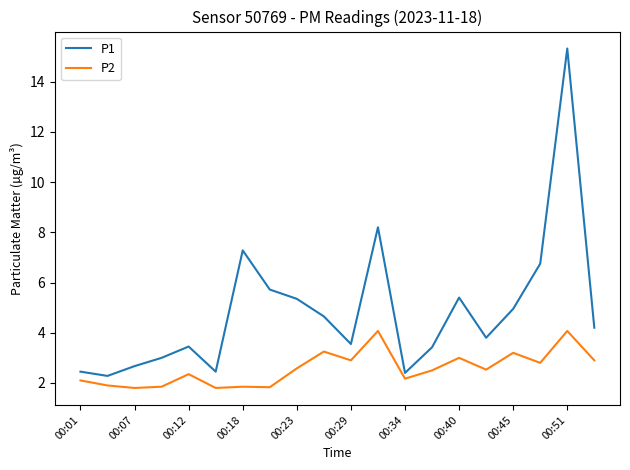

Which series has the largest range (max minus min)?

P1